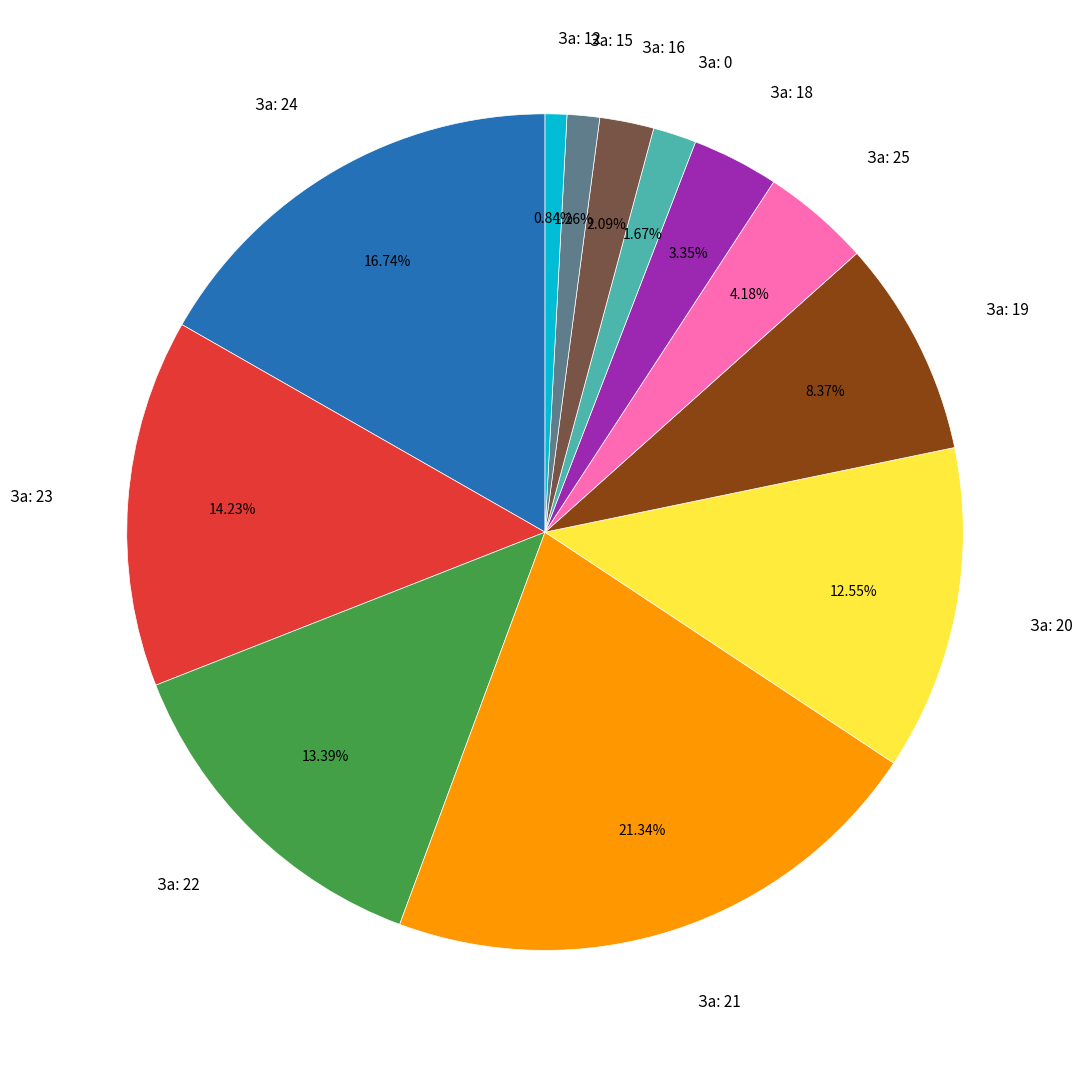

What percentage is NOT represented by За: 0?

98.3%